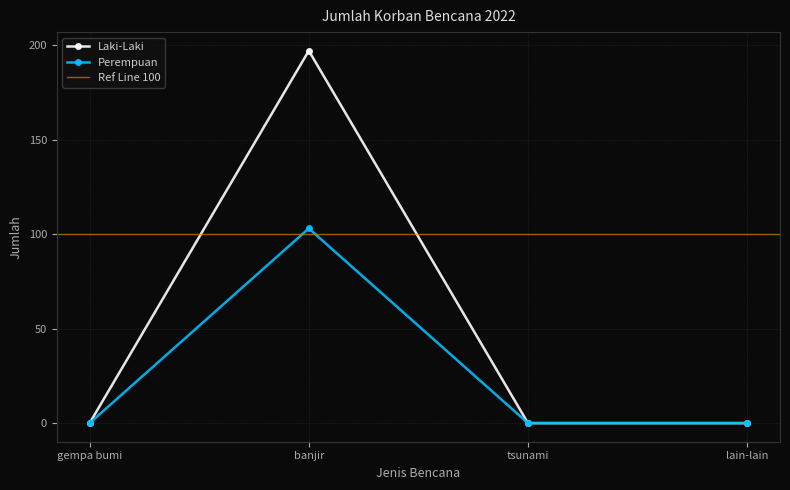

Rank the series by their average value, from highest to lowest.

Laki-Laki, Perempuan